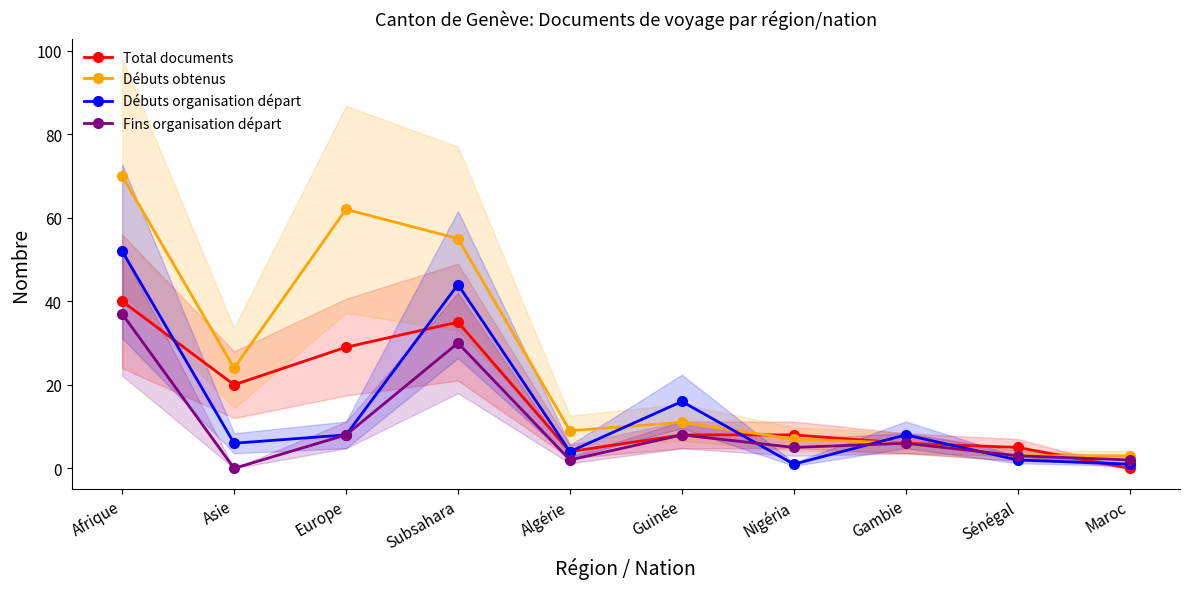

What are all the series names shown in the legend?

Total documents, Débuts obtenus, Débuts organisation départ, Fins organisation départ